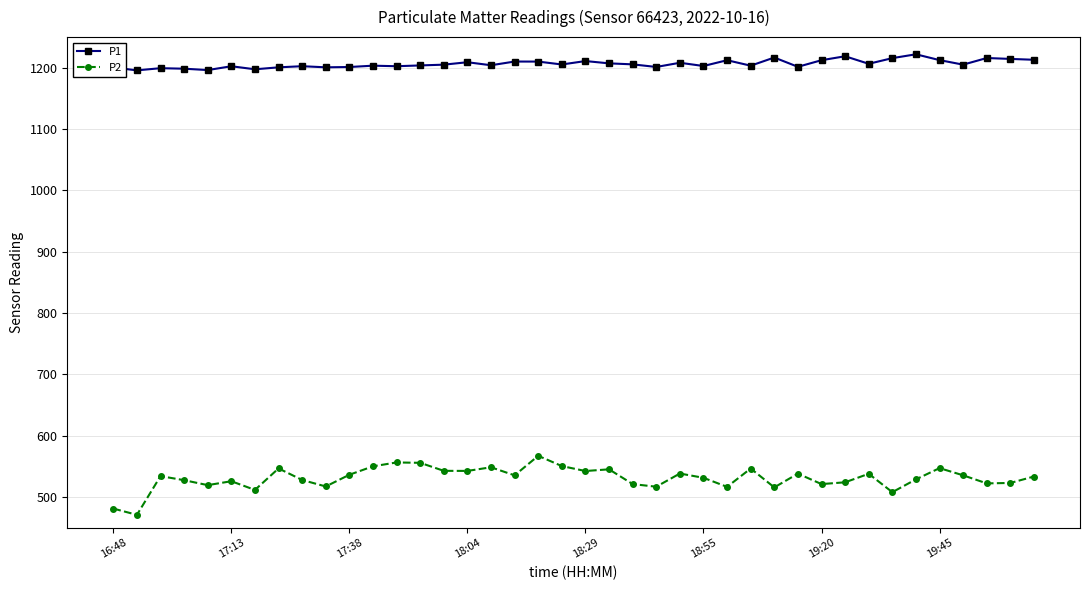

Which series has the largest range (max minus min)?

P2